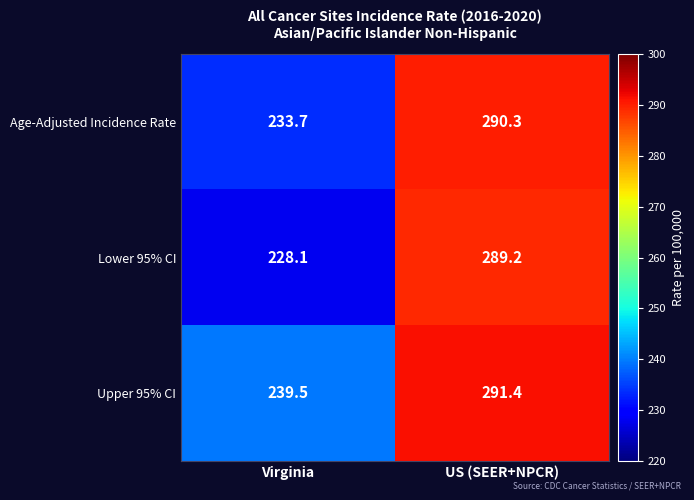

What is the minimum value shown in the chart?

228.1